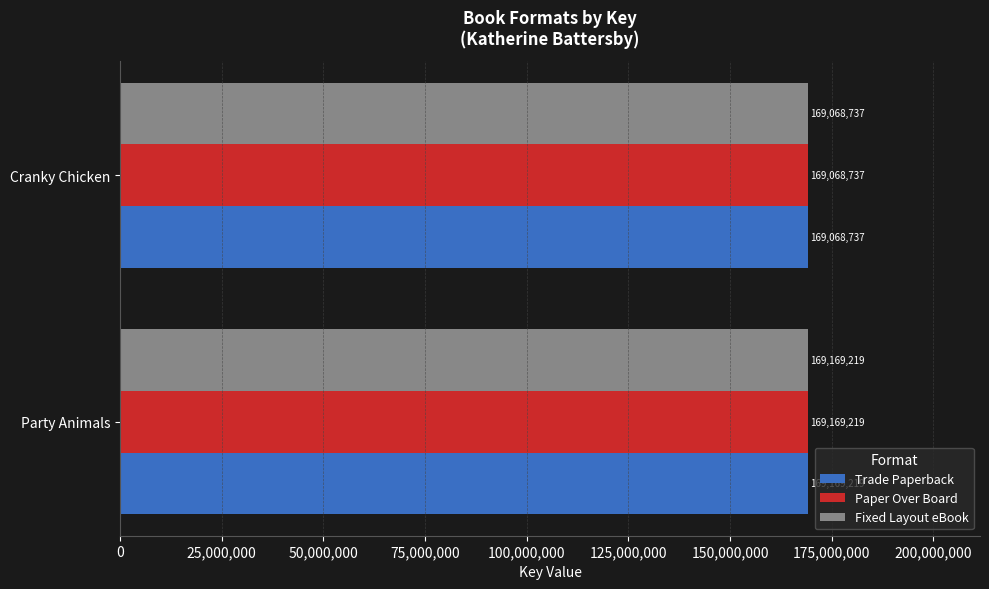

What is the minimum value shown in the chart?

169068737